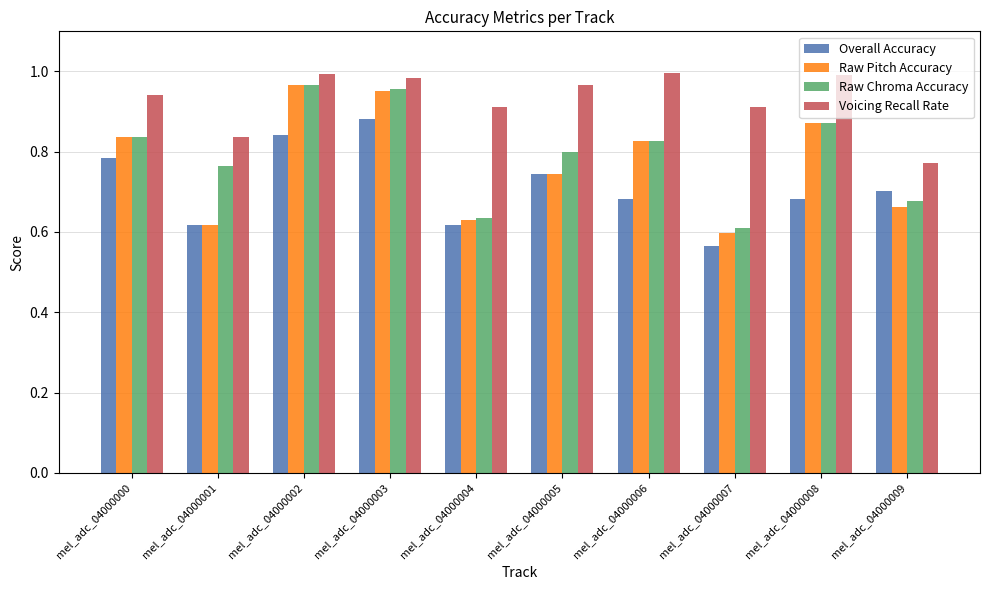

Which category has the lowest value in the Raw Chroma Accuracy series?

mel_adc_04000007